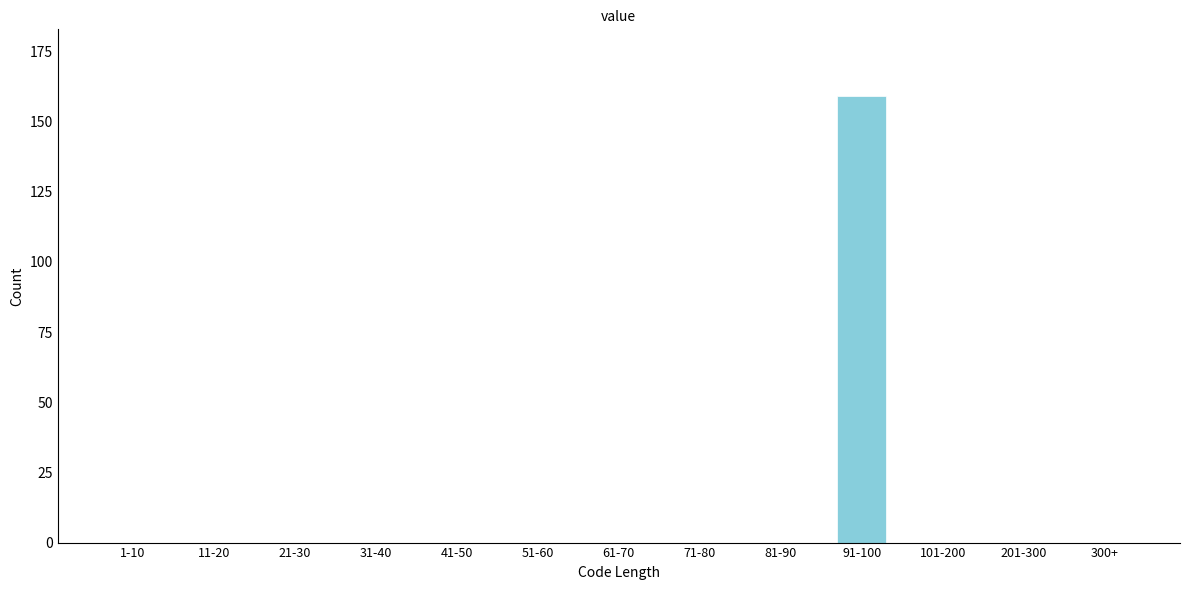

Reading left to right, list all the values displayed in this chart.

1-10=0	11-20=0	21-30=0	31-40=0	41-50=0	51-60=0	61-70=0	71-80=0	81-90=0	91-100=159	101-200=0	201-300=0	300+=0